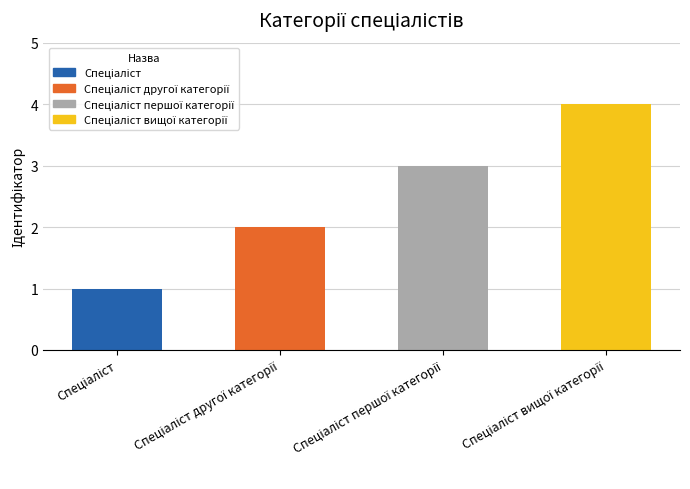

What is the difference between the maximum and minimum values?

3